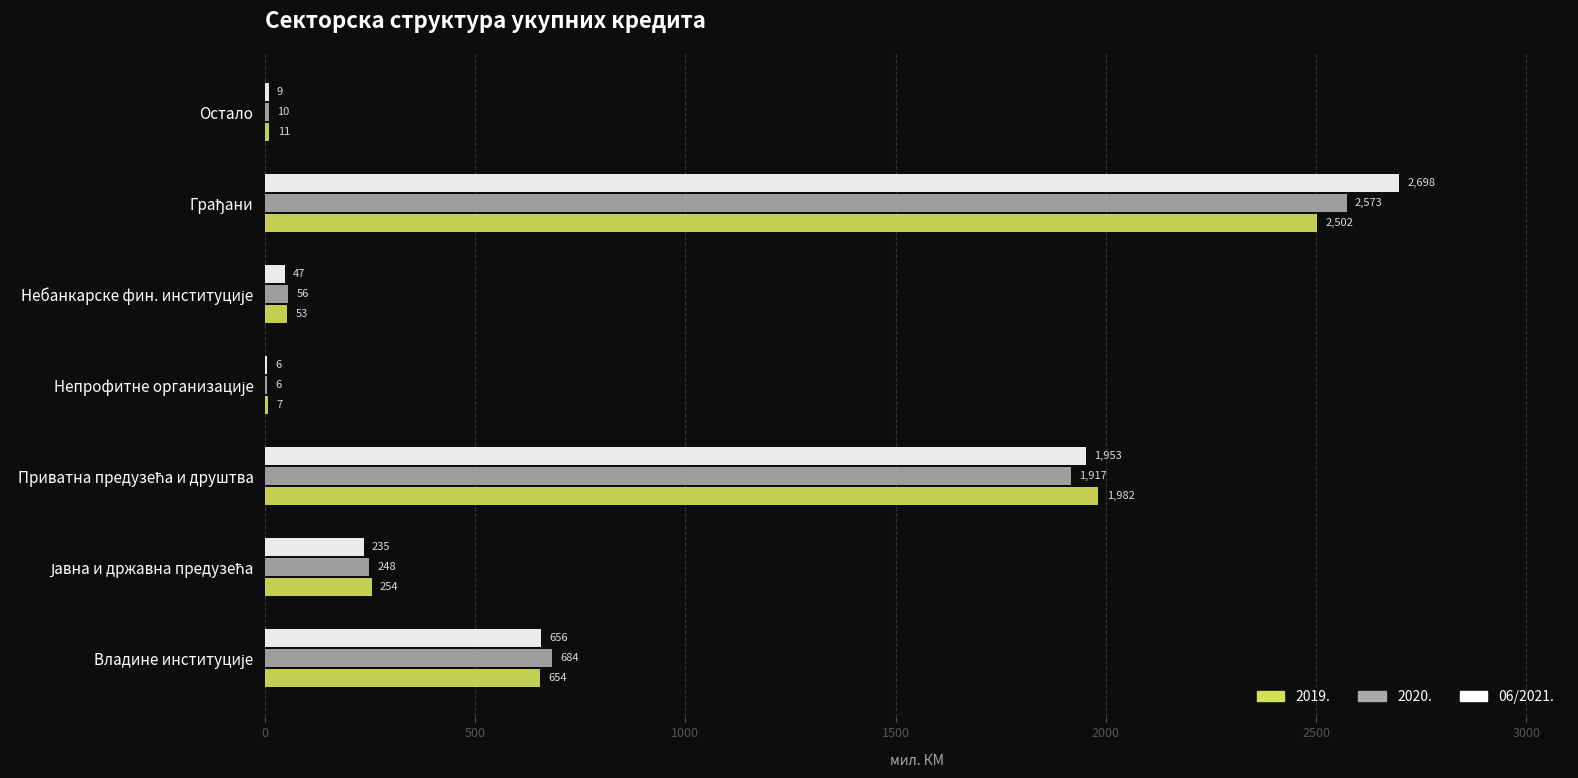

What is the maximum value for 06/2021.?

2698.5